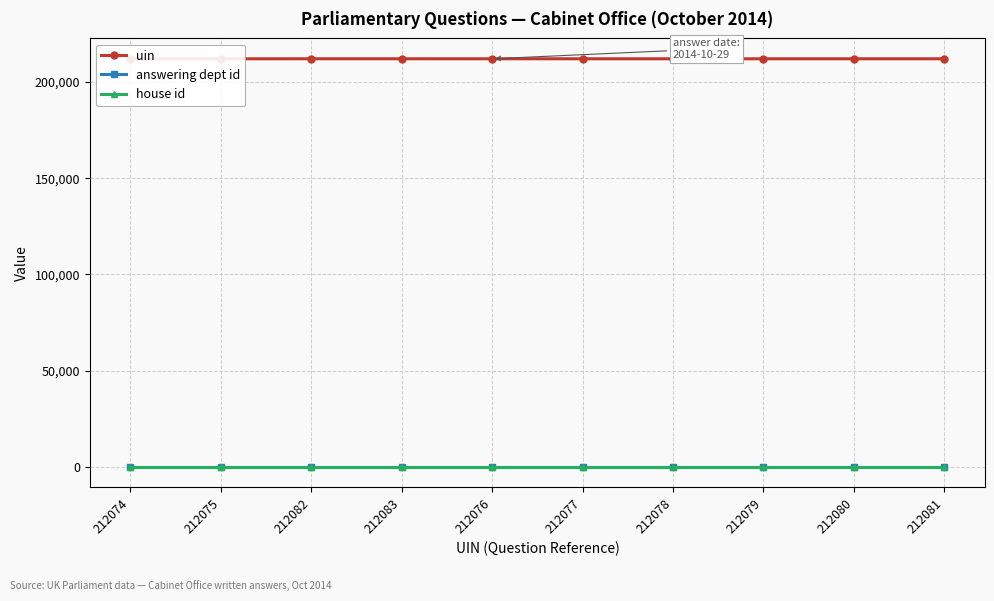

At which category does uin reach its first local peak?

212083